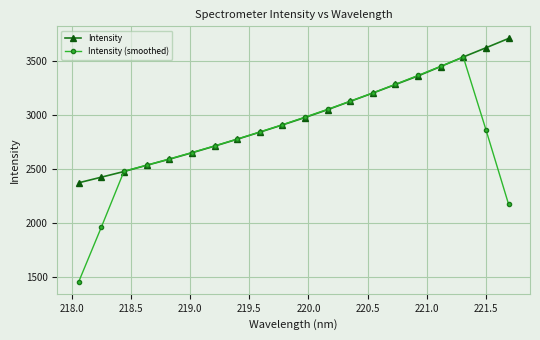

Reading left to right, what are all the values shown in this chart?

Intensity: 2373.3	2425.5	2478.0	2535.6	2592.0	2651.6	2713.6	2777.6	2843.2	2910.2	2979.3	3052.2	3129.6	3206.3	3285.8	3365.4	3452.9	3541.3	3626.5	3713.0
Intensity (smoothed): 1455.4	1962.5	2480.9	2536.5	2594.2	2654.1	2715.6	2779.2	2844.8	2912.5	2982.9	3055.5	3130.6	3207.9	3288.0	3370.4	3454.4	3539.8	2866.7	2176.2